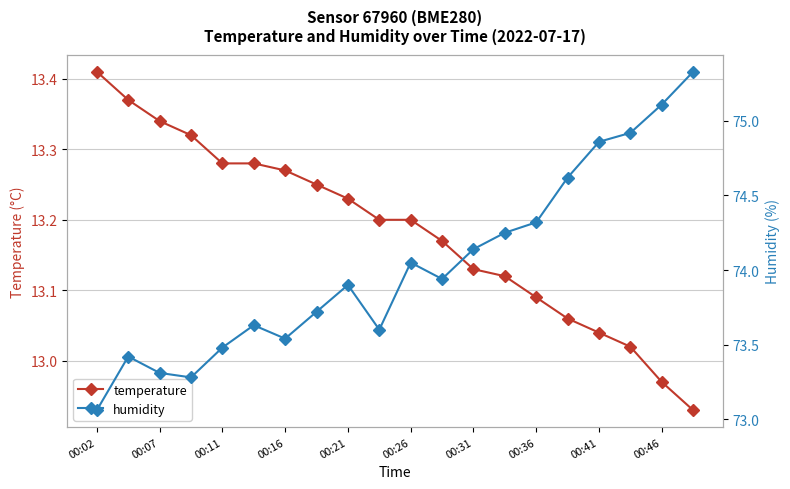

List the series in order of their peak value, lowest first.

temperature, humidity